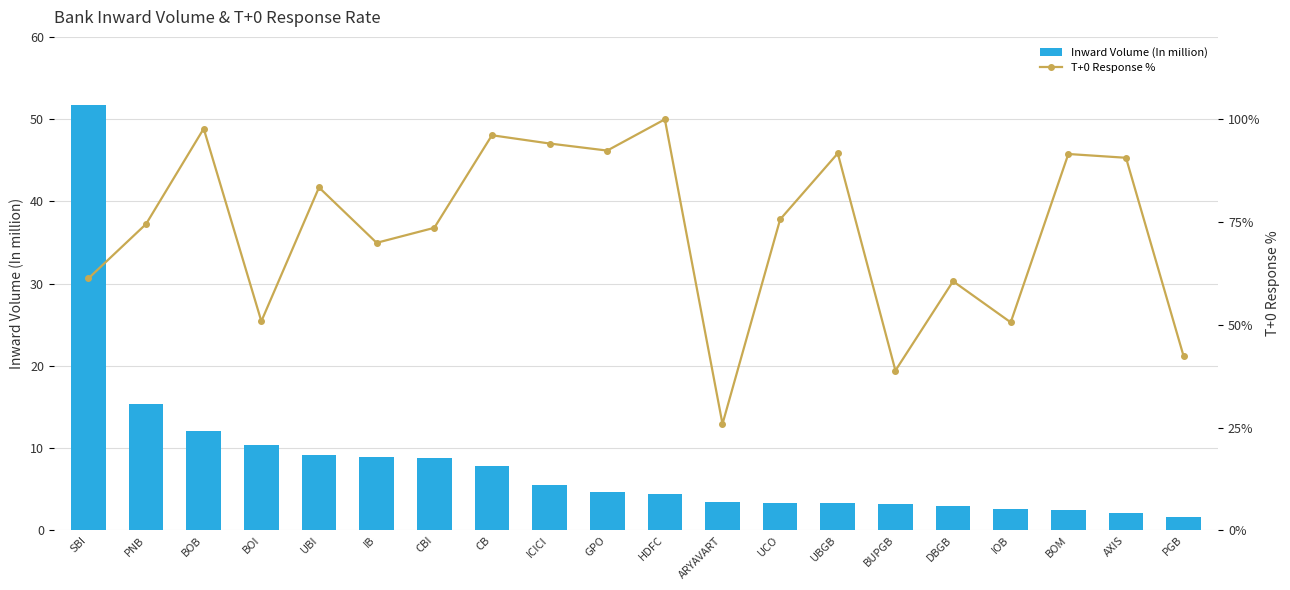

What is the value of the Inward Volume (In million) bar at the 20th from the left?

1.6